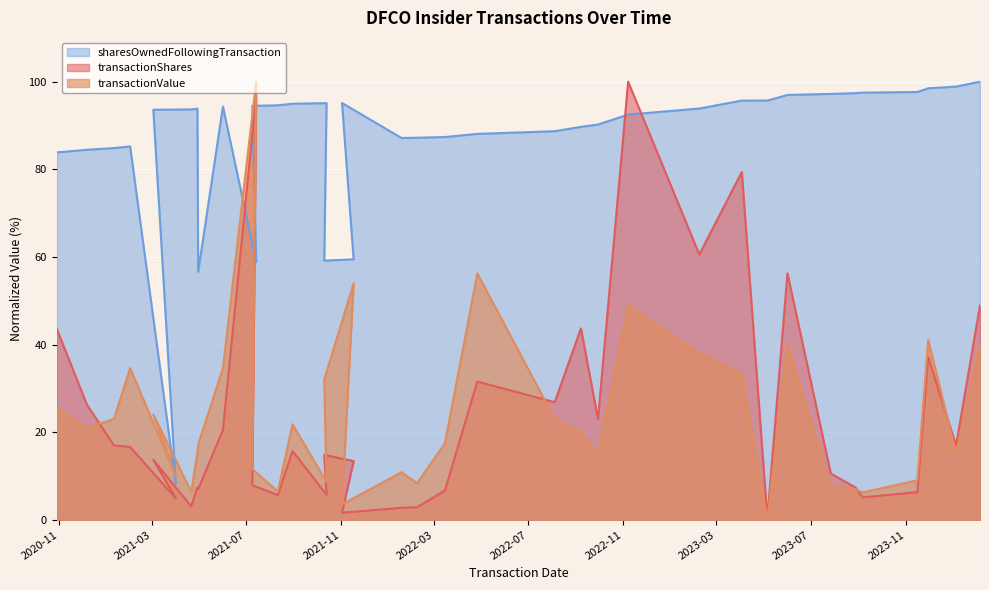

What is the difference between the maximum and minimum values in the transactionShares series?

99.7